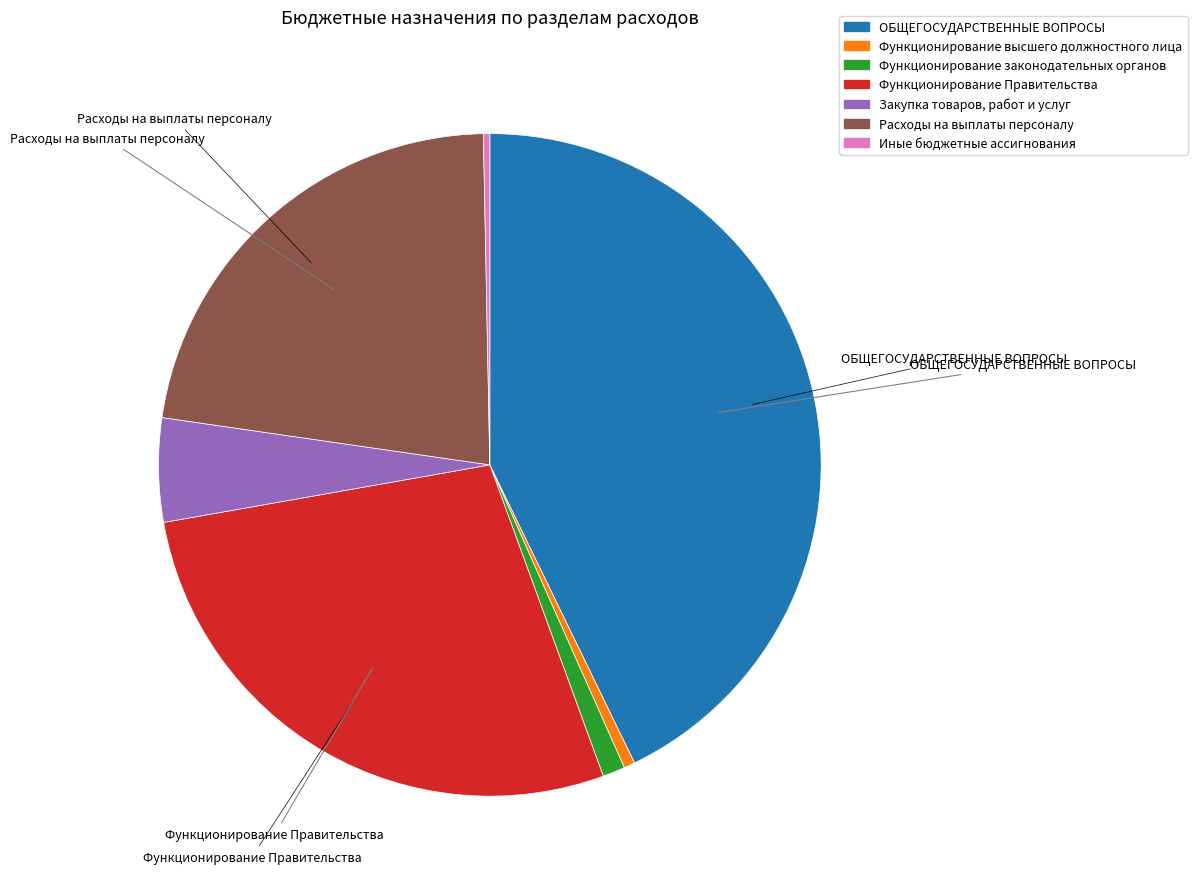

Do Функционирование высшего должностного лица and Закупка товаров, работ и услуг together represent more than half of the pie?

No